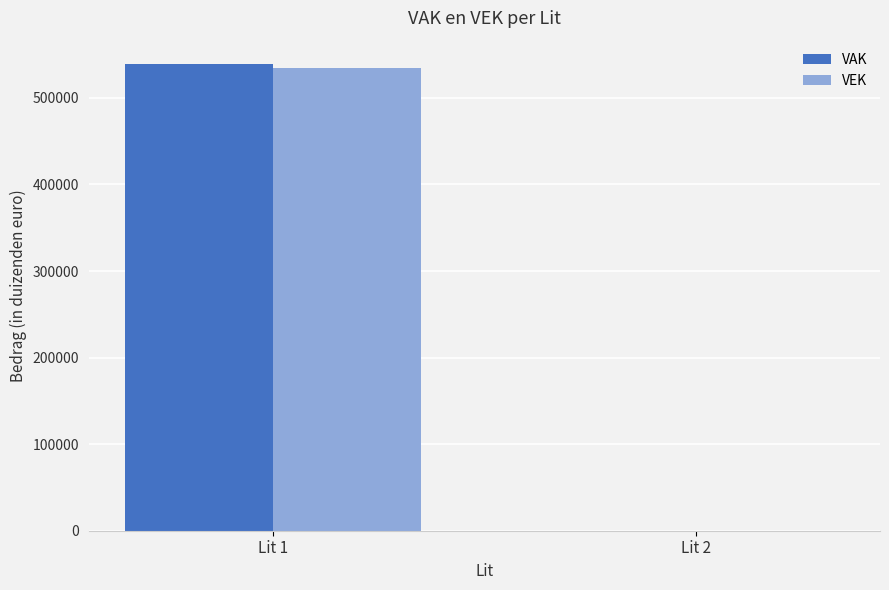

Which category has the highest value across all series?

Lit 1